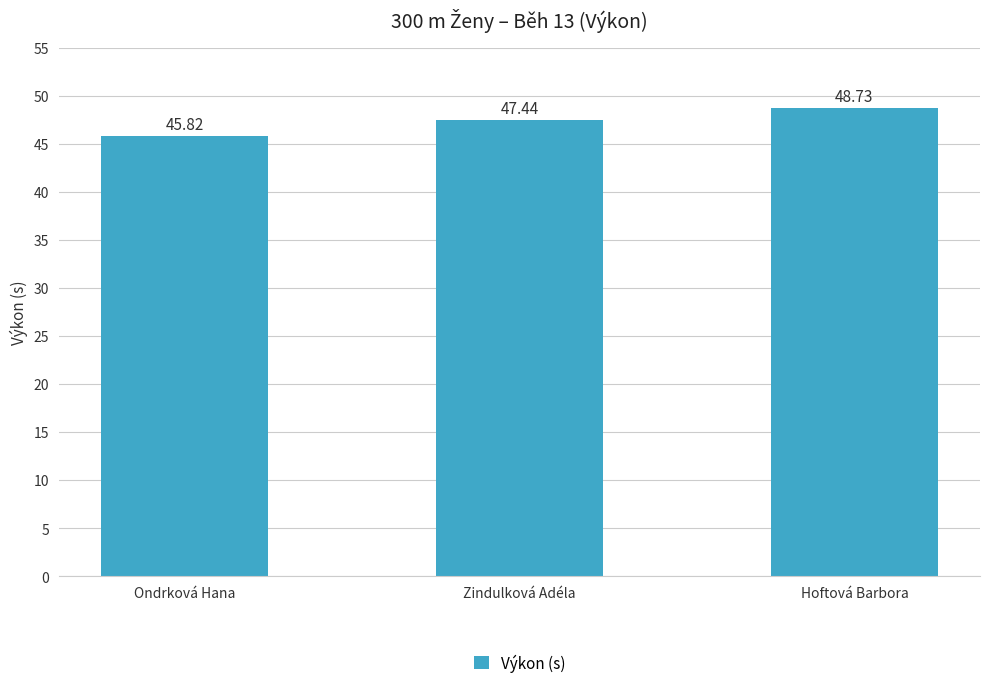

List the labels in order of value, largest first.

Hoftová Barbora, Zindulková Adéla, Ondrková Hana